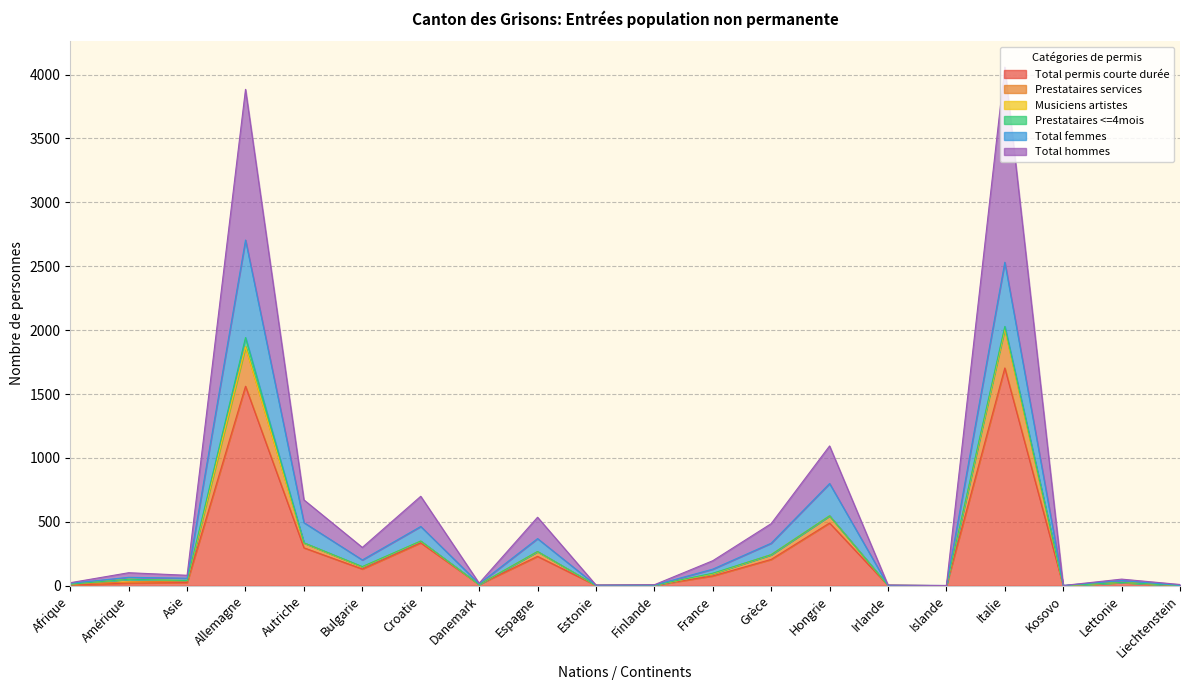

The Total permis courte durée series shows 3 at Irlande. True or false?

True